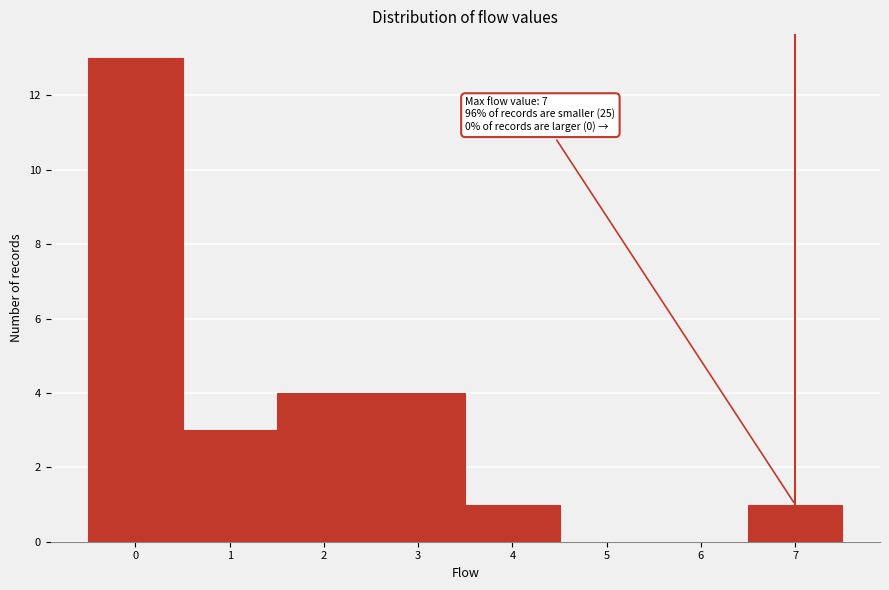

Which range on the x-axis has the tallest bar?

-0.5 to 0.5